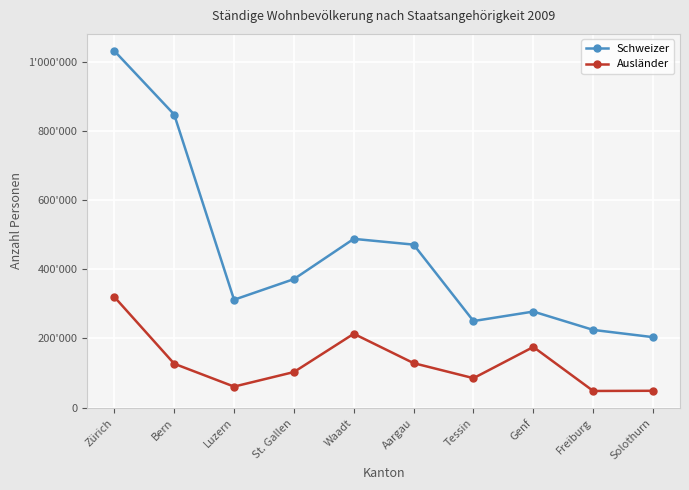

Where does the Schweizer series first go above 371609?

Zürich